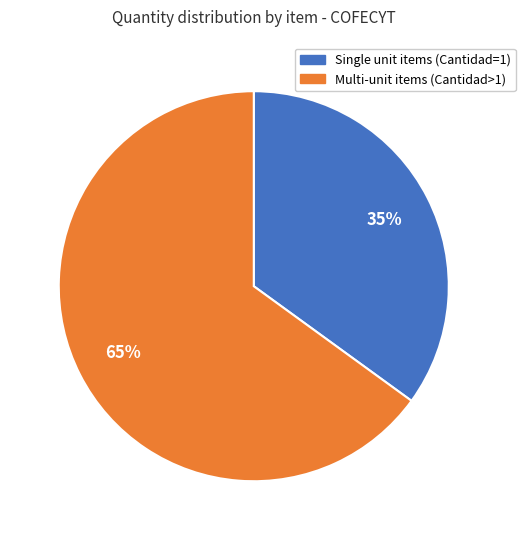

What is the majority slice?

Multi-unit items (Cantidad>1)